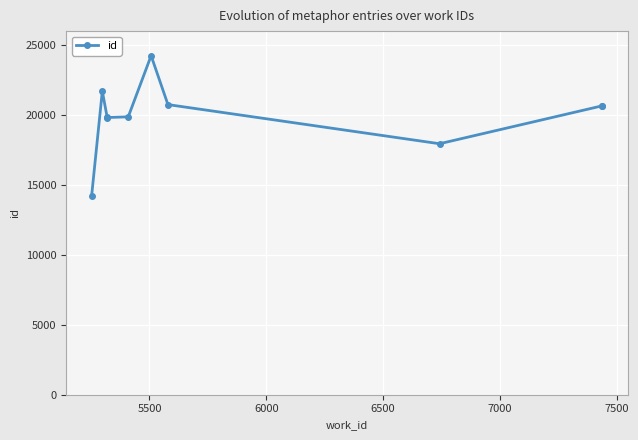

True or false: the data has more than 0 interior local peaks.

True